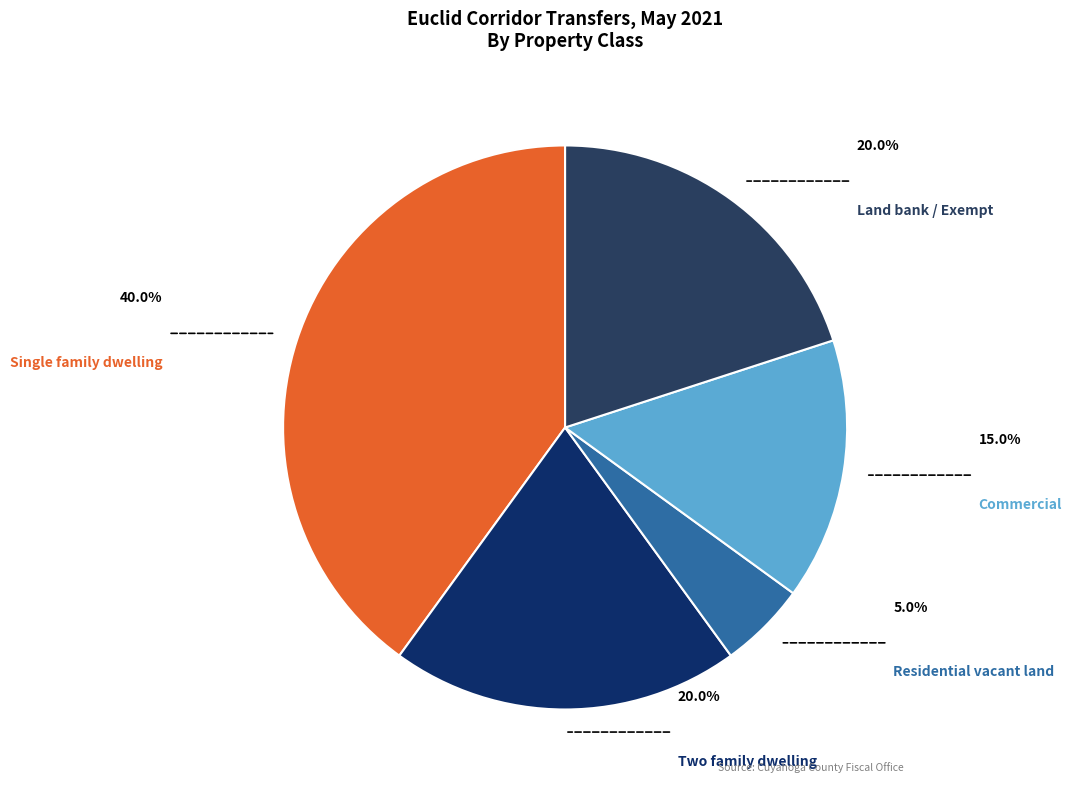

Is the sum of Single family dwelling and Two family dwelling greater than half?

Yes